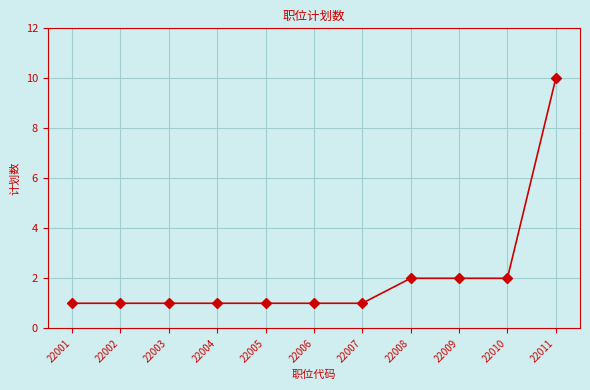

How many categories are shown in the chart?

11